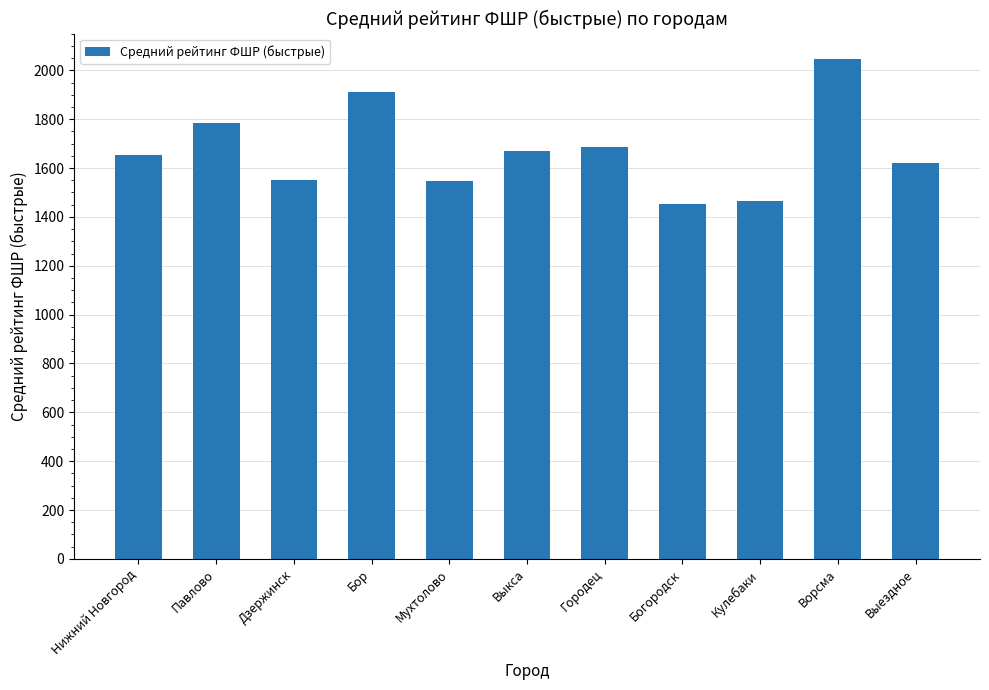

Which has a higher value, Кулебаки or Дзержинск?

Дзержинск